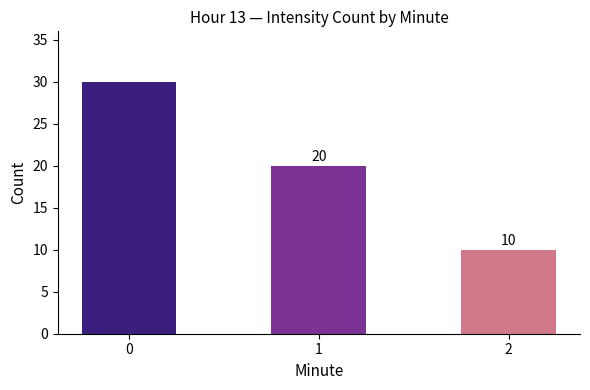

Does the chart contain stacked bars?

No